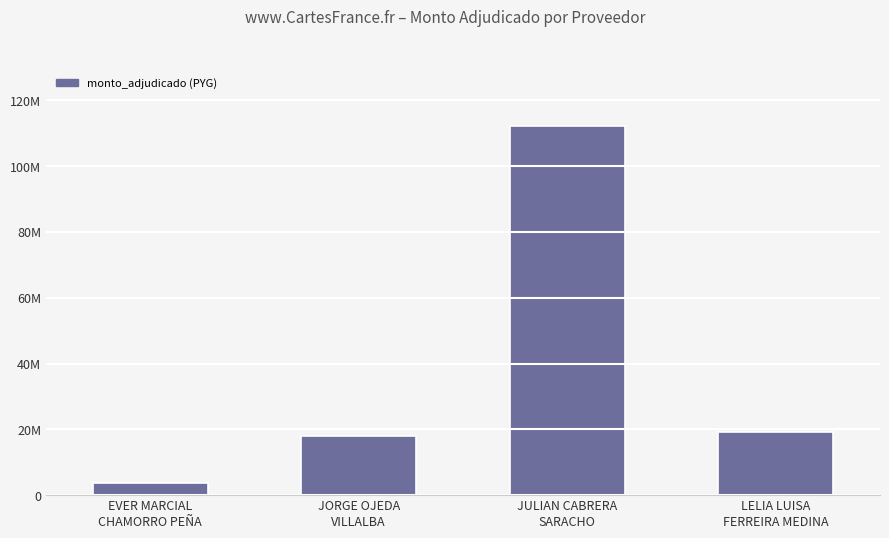

True or false: the data shows 29826920 at JORGE OJEDA
VILLALBA.

False